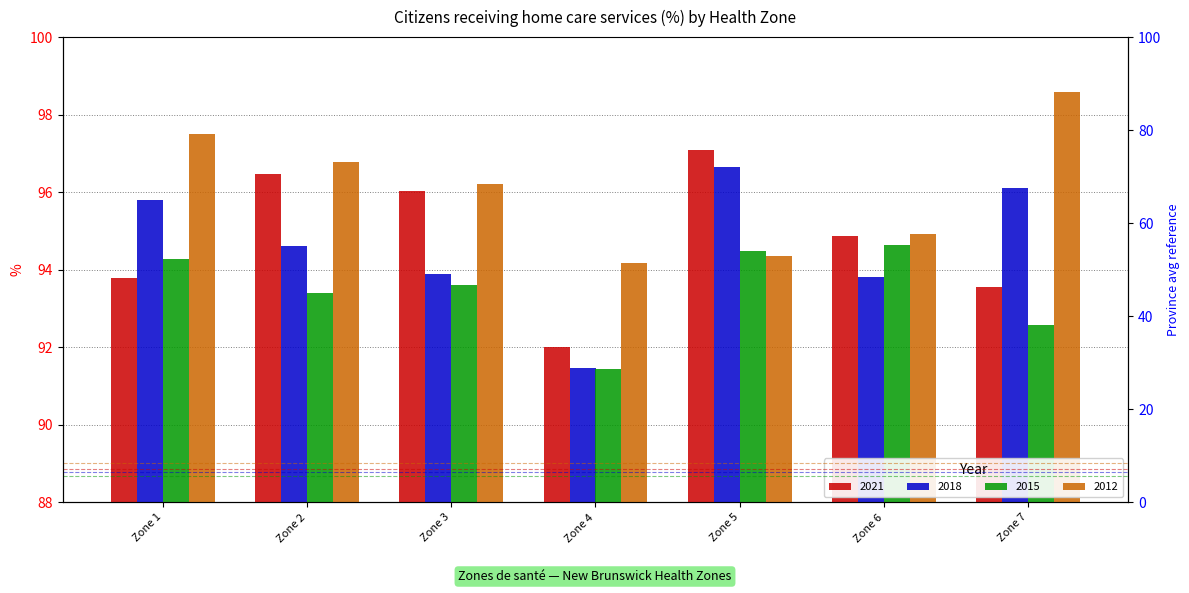

What is the approximate value of 2015 at Zone 3?

93.6